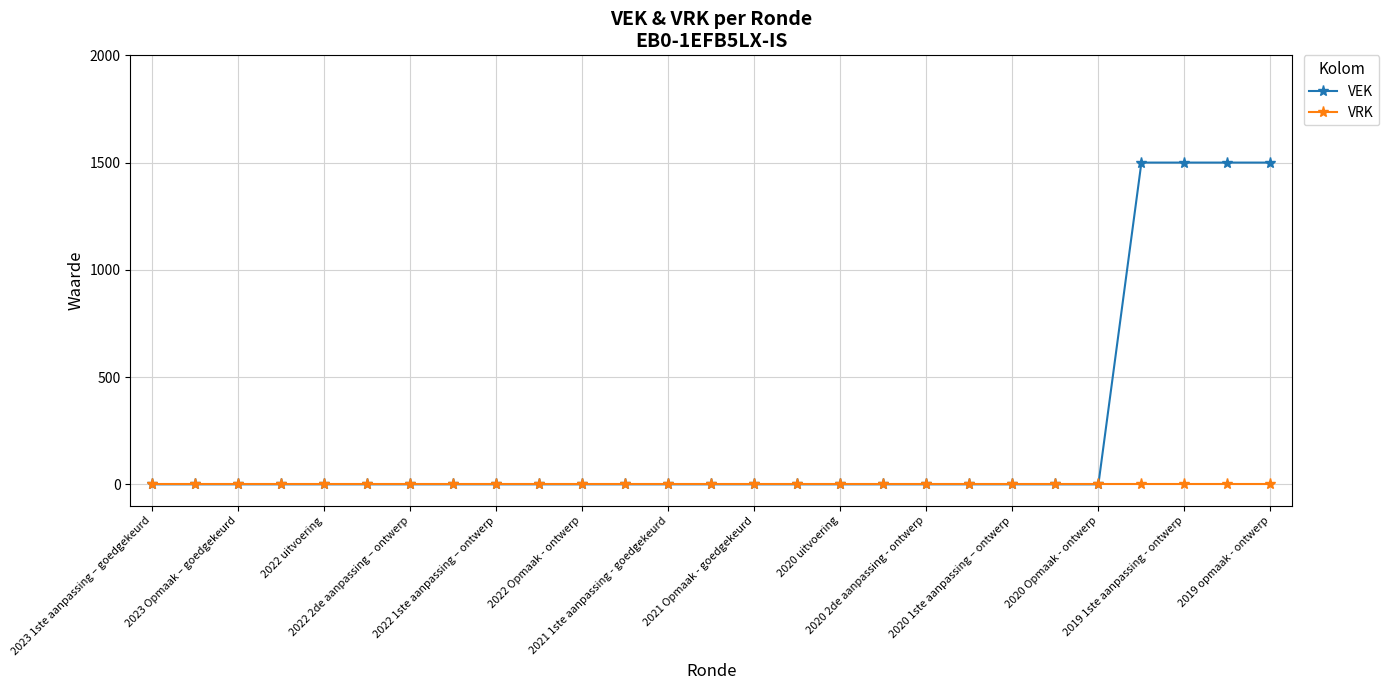

At how many categories does at least one series exceed 1272?

4